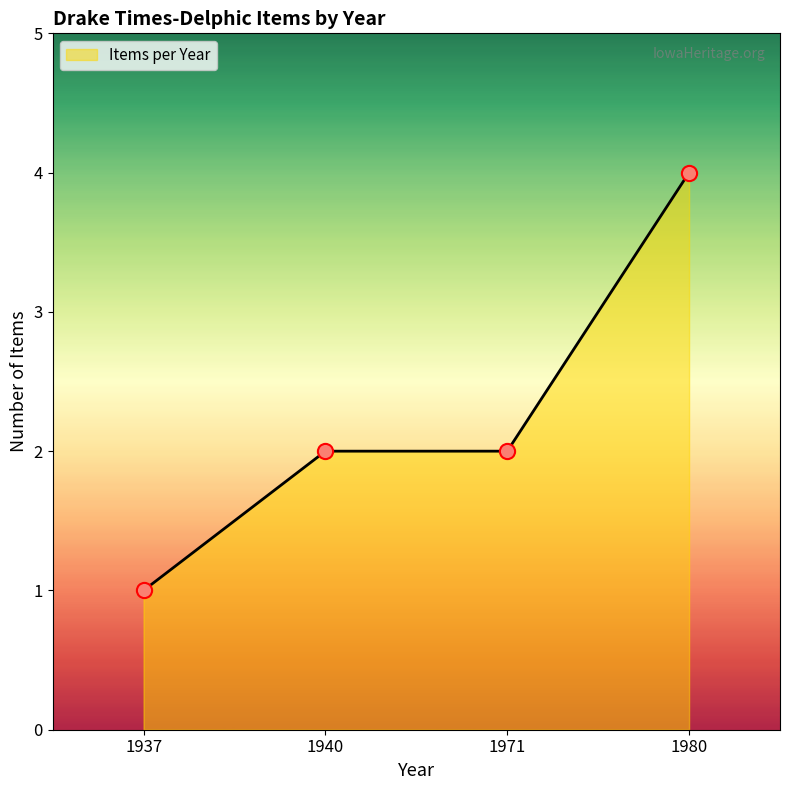

Between 1980 and 1971, which is larger?

1980